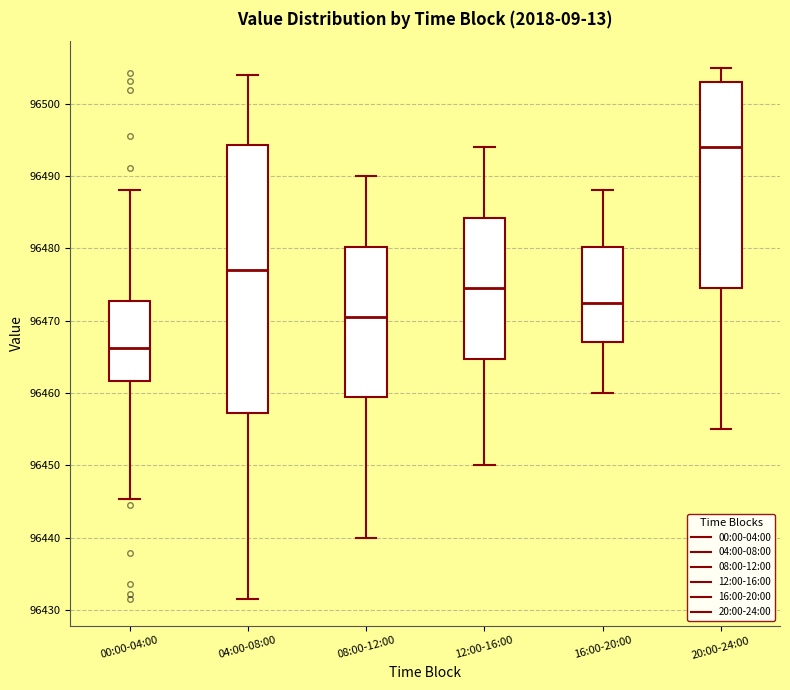

Reading left to right, read every box against the y-axis: the position of its median line, the range the box covers, and the ends of its whiskers. The values are not printed on the chart, so give them approximately, as read against the axis.

00:00-04:00: median 96466, box 96462 to 96473, whiskers 96445 to 96488
04:00-08:00: median 96477, box 96457 to 96494, whiskers 96432 to 96504
08:00-12:00: median 96471, box 96460 to 96480, whiskers 96440 to 96490
12:00-16:00: median 96475, box 96465 to 96484, whiskers 96450 to 96494
16:00-20:00: median 96473, box 96467 to 96480, whiskers 96460 to 96488
20:00-24:00: median 96494, box 96475 to 96503, whiskers 96455 to 96505